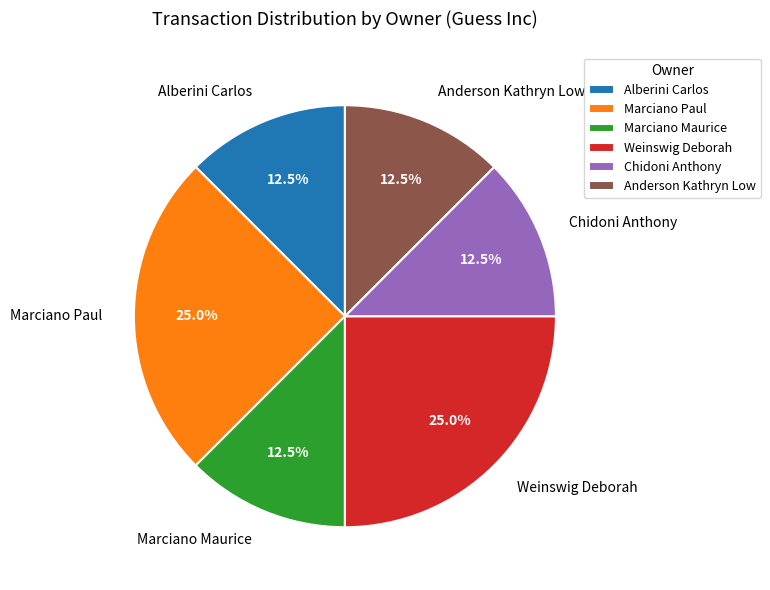

Count the number of slices in the pie.

6